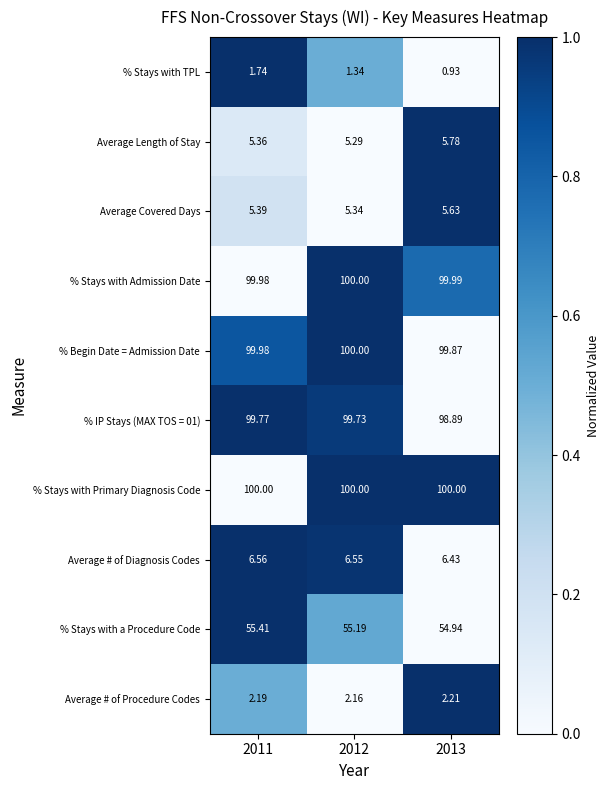

Which series has the largest total across all categories?

% Stays with Primary Diagnosis Code